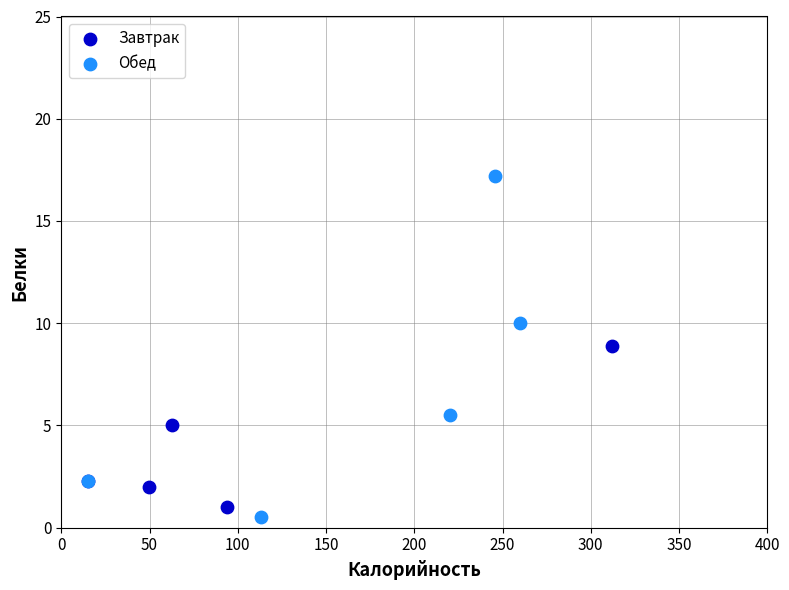

Which series reaches the maximum Y coordinate?

Обед